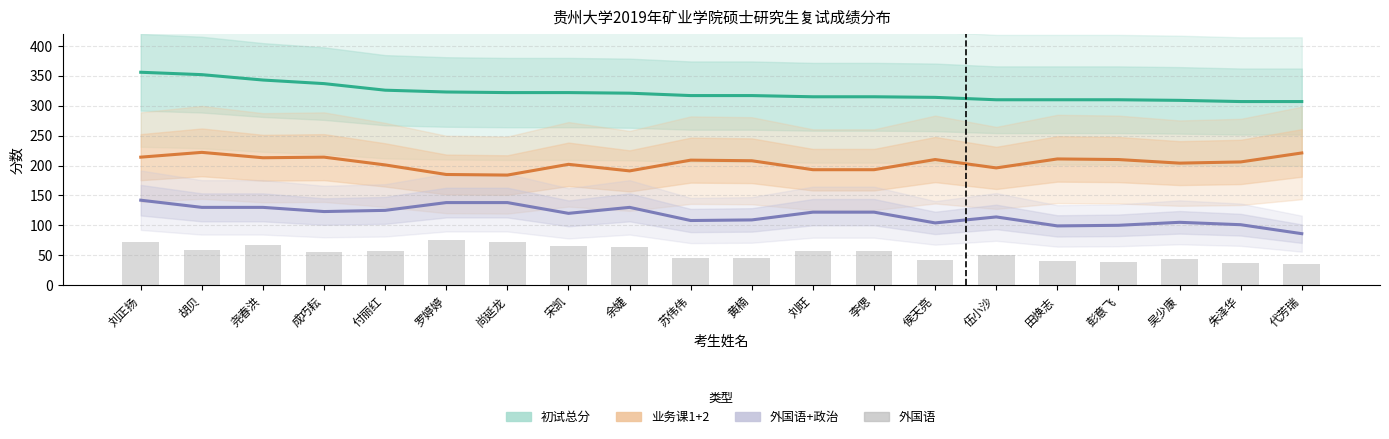

How many groups of bars are there?

20